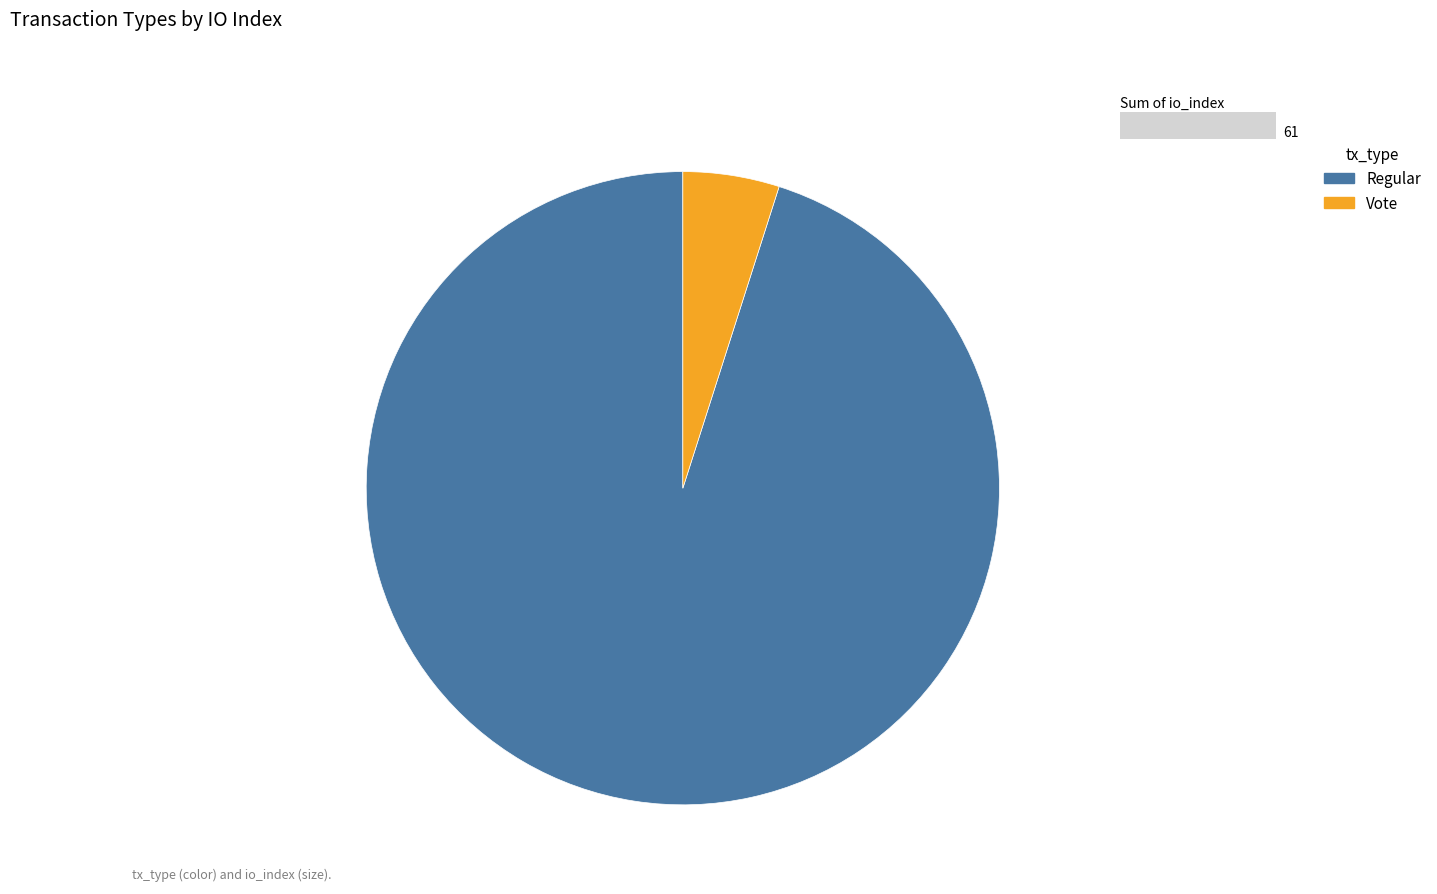

The Regular slice represents 95% of the pie. True or false?

True